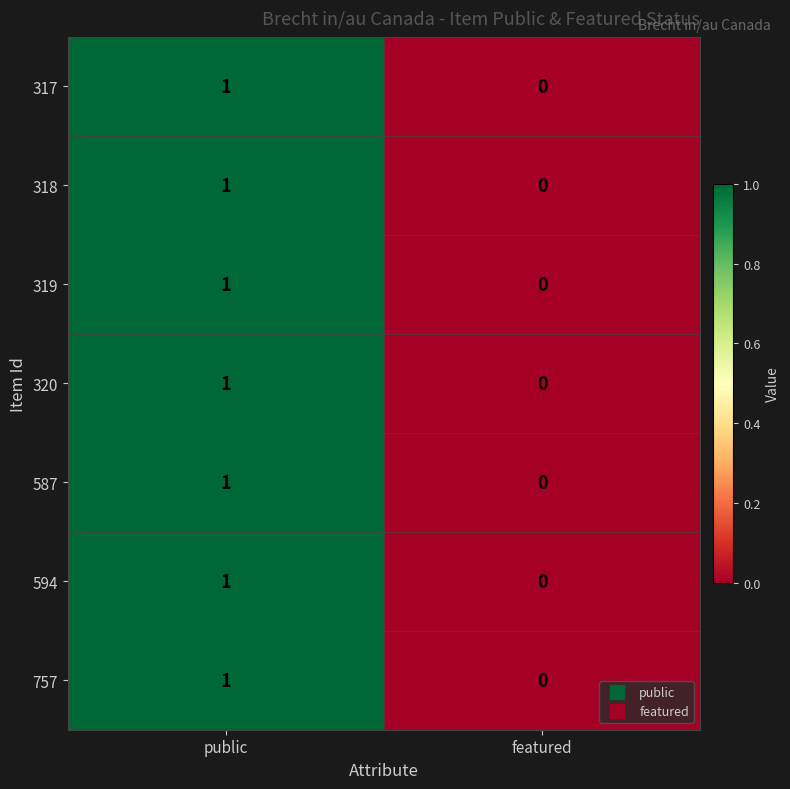

At which label is 317 closest to 0?

featured